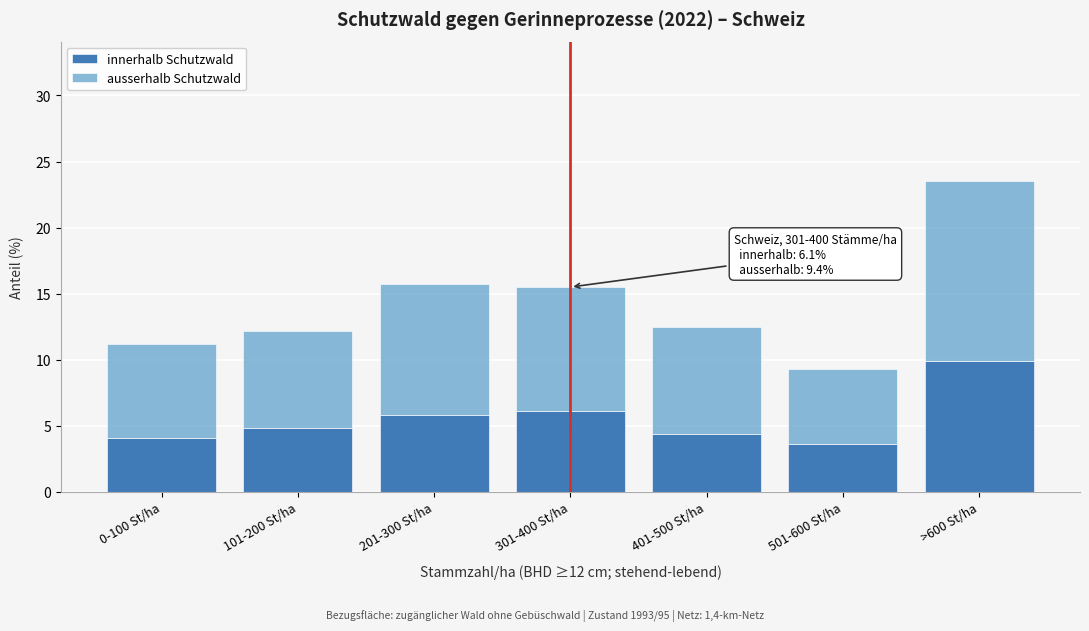

Reading right to left, what are the values for innerhalb Schutzwald?

9.9	3.6	4.4	6.1	5.8	4.8	4.1